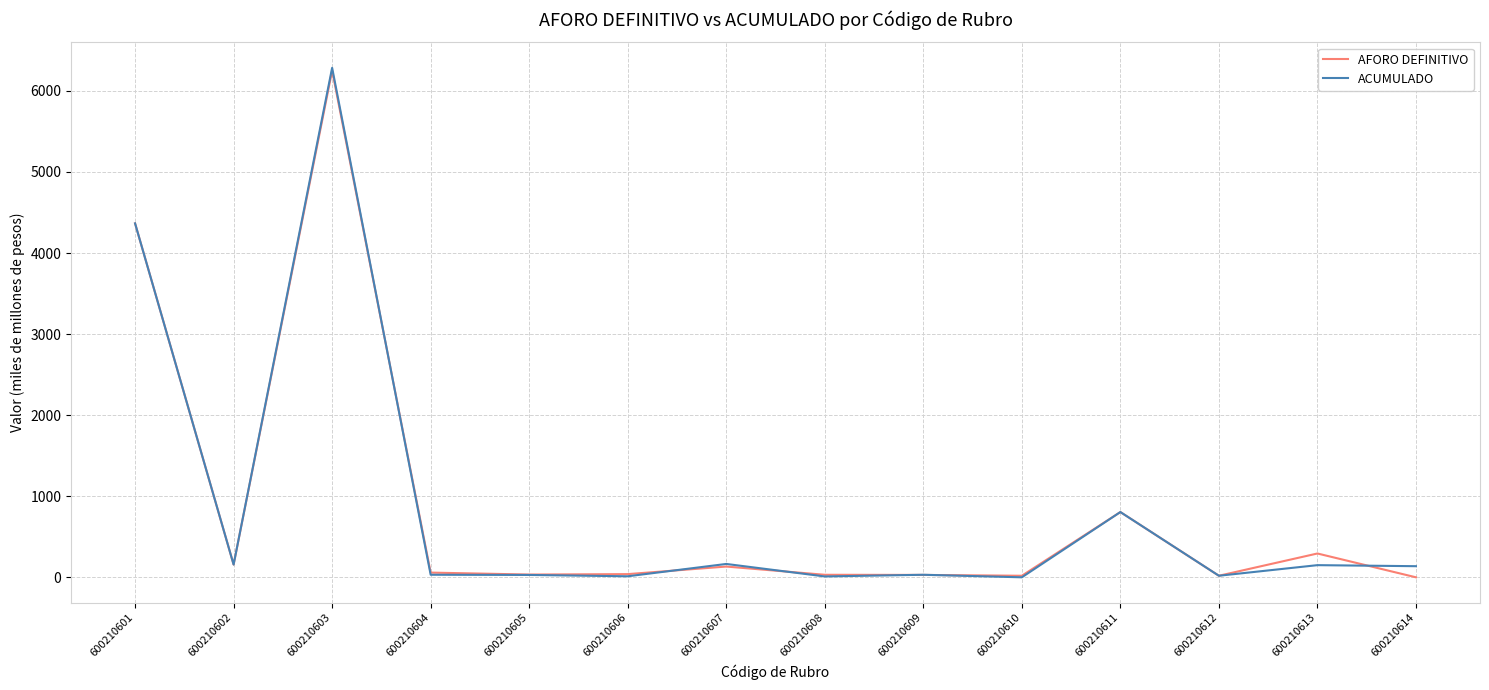

Where is ACUMULADO nearest to the value 3142?

600210601